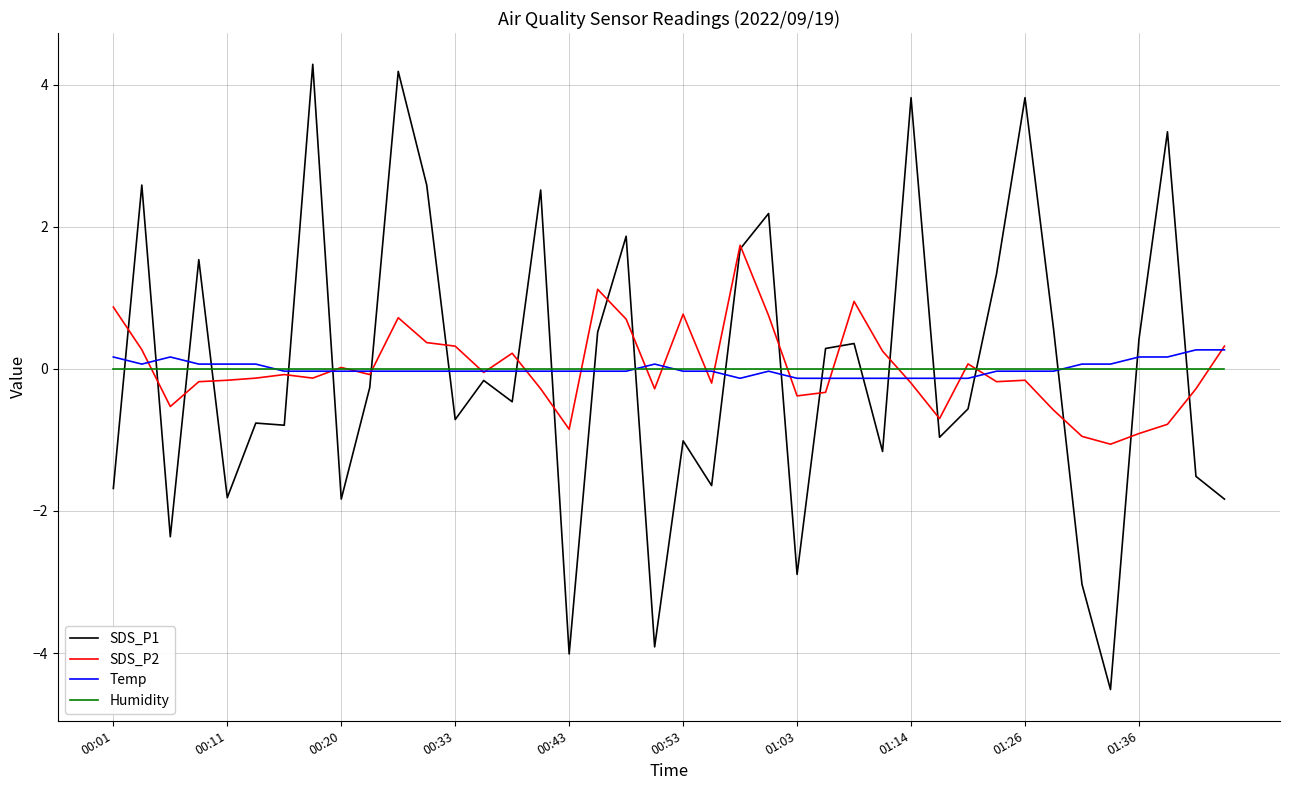

What is the lowest value of the SDS_P2 series?

-1.1